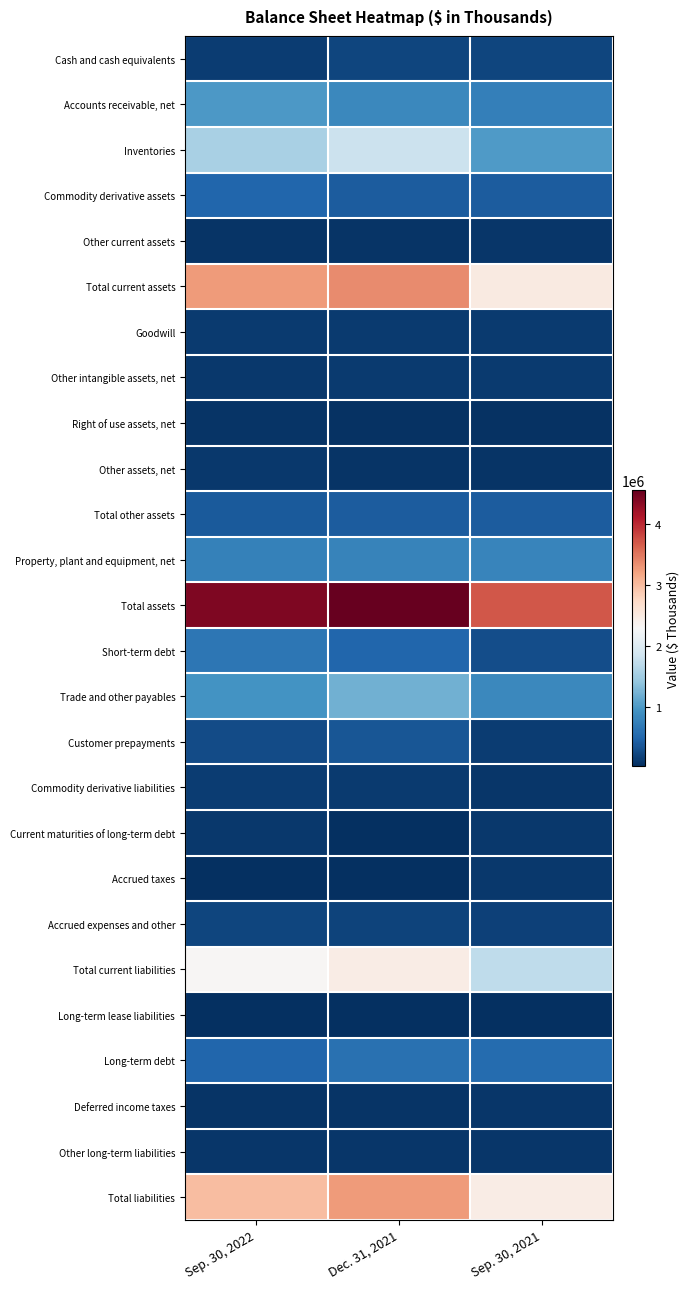

How many series are shown in this chart?

26